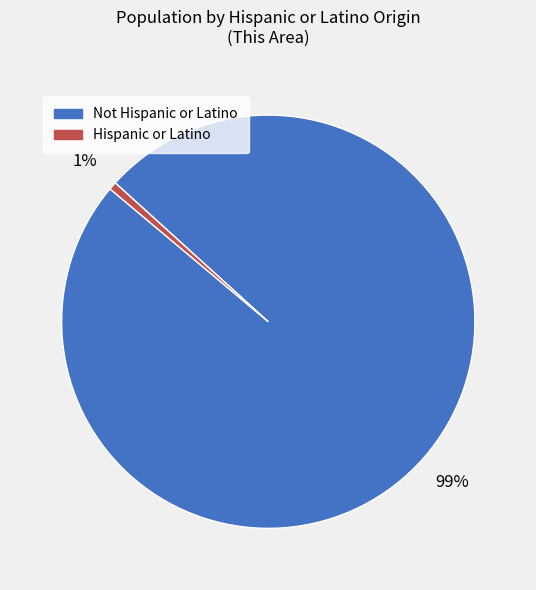

Do Not Hispanic or Latino and Hispanic or Latino together represent more than half of the pie?

Yes